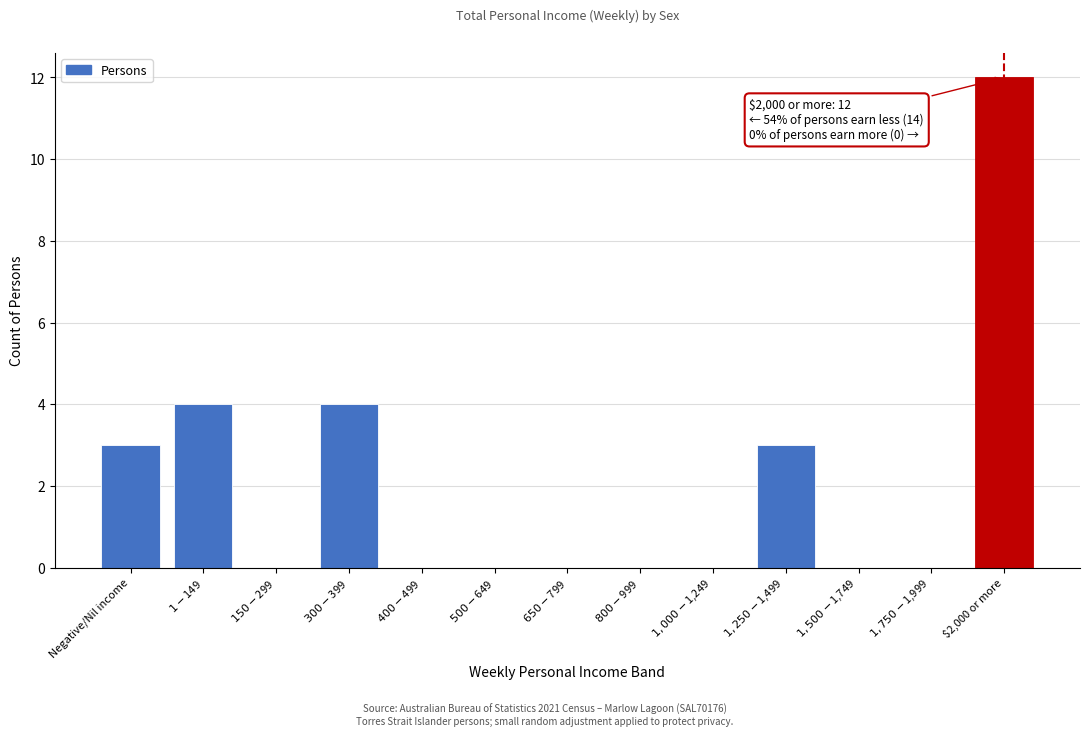

The chart shows a value of 12 at $2,000 or more. True or false?

True